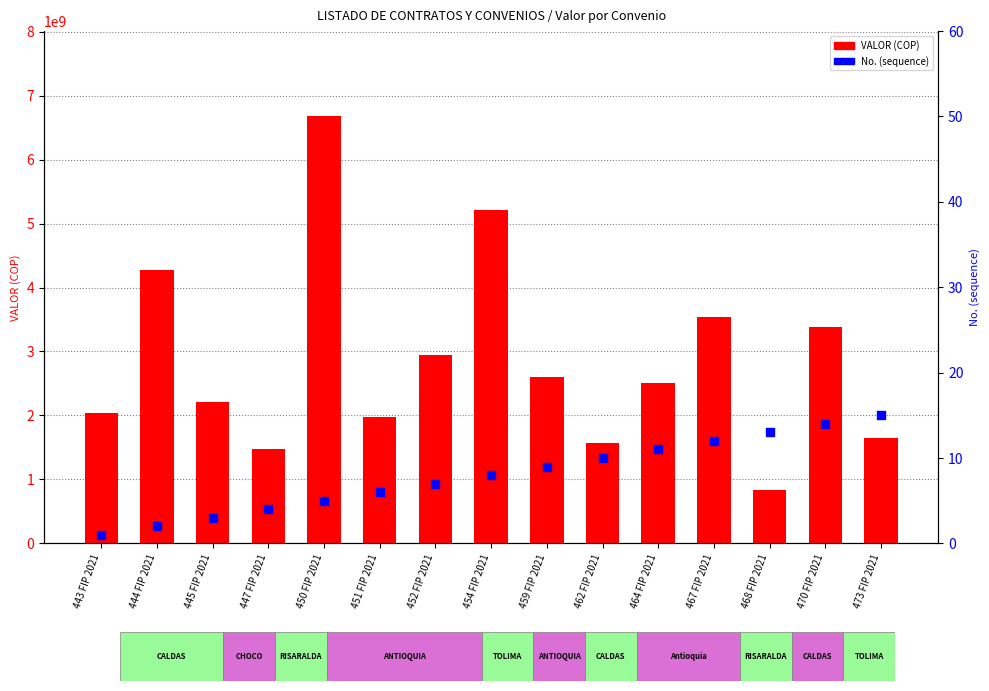

Which series has the widest spread of Y values?

VALOR